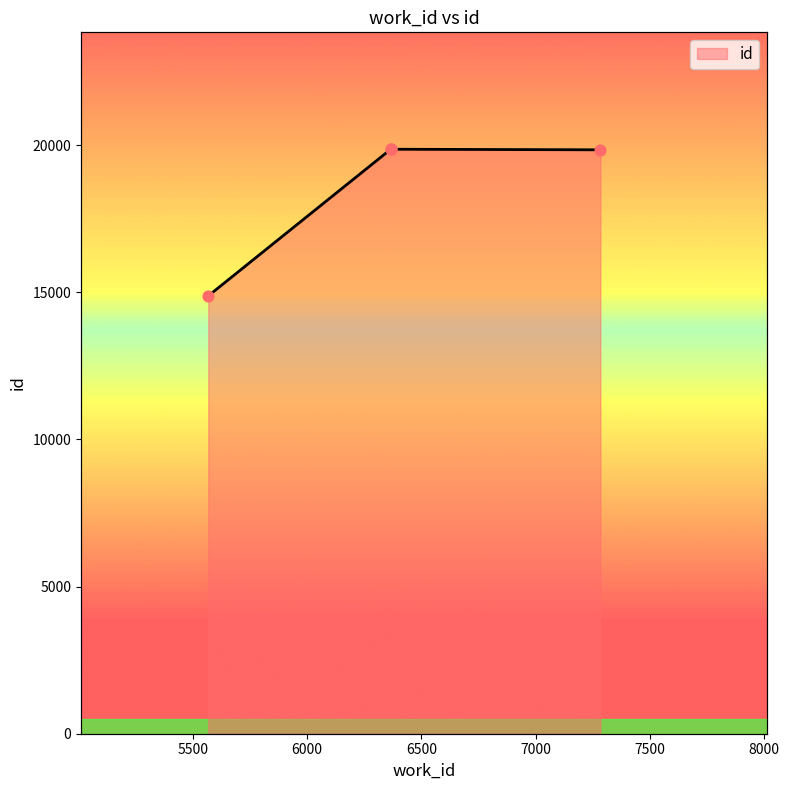

What is the change in value from 5568 to 6366?

+4982